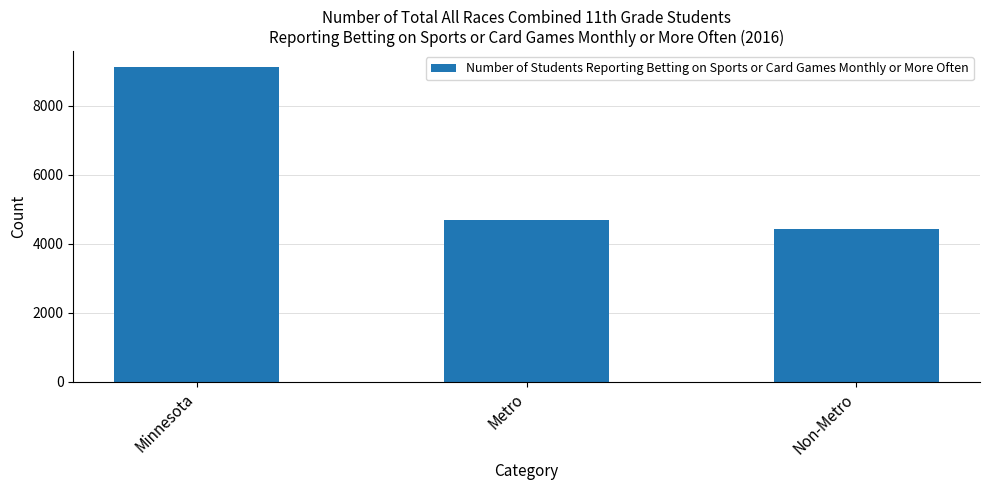

Reading left to right, transcribe all the data shown in this chart.

9133	4702	4431